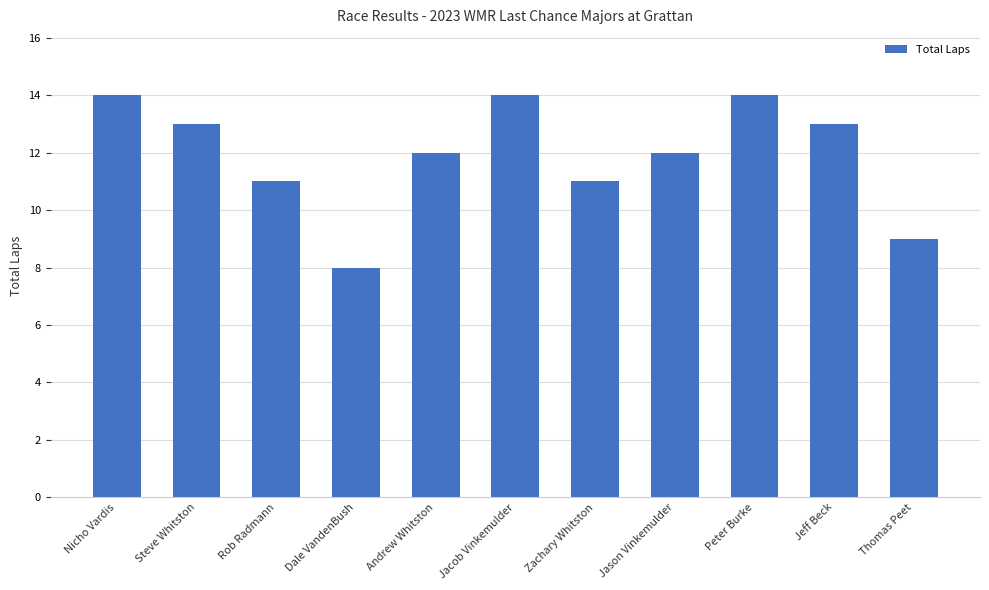

What is the difference between the second highest and minimum values?

6